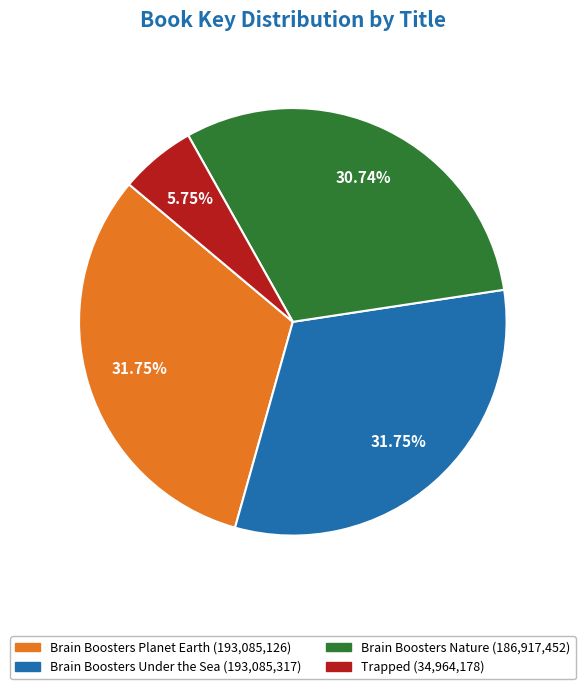

Approximately how many times larger is the value at Brain Boosters Nature compared to Brain Boosters Under the Sea?

1.0